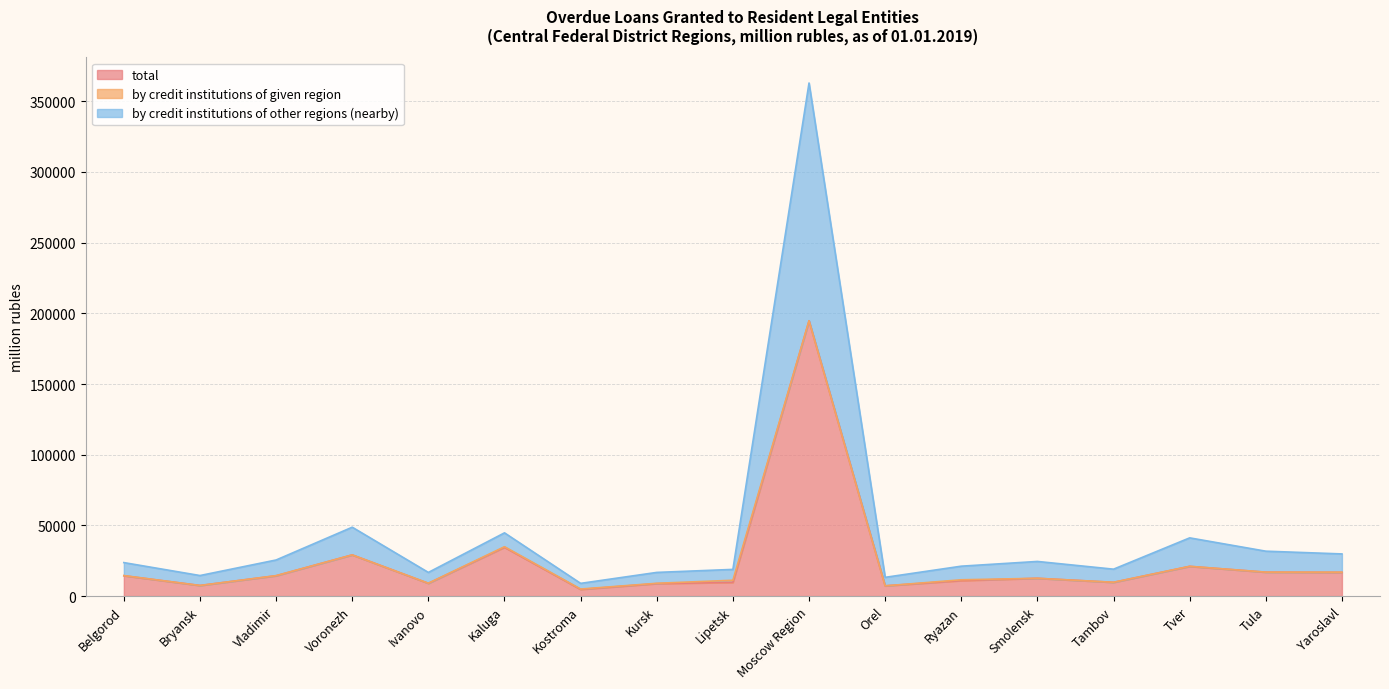

True or false: by credit institutions of other regions (nearby) has a value of 24173 at Ivanovo.

False